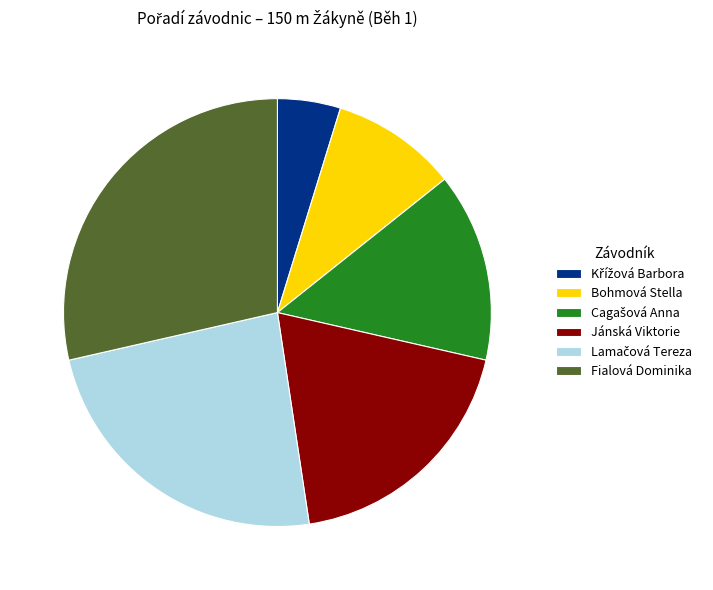

Is there any slice that represents more than half of the pie?

No